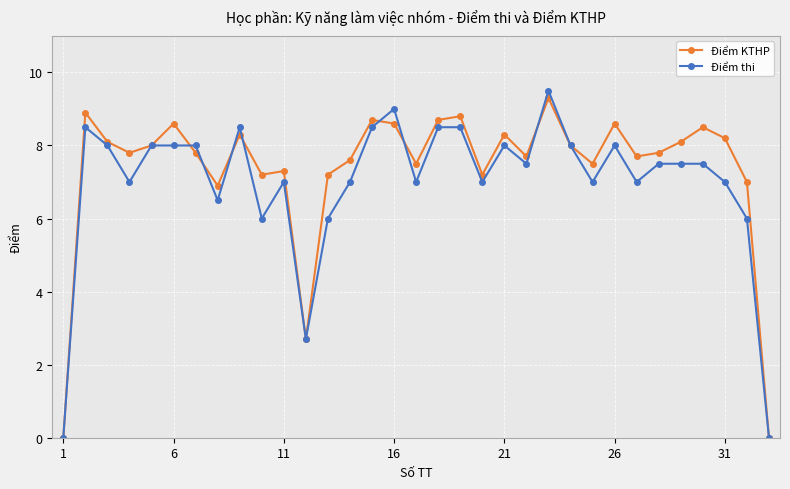

Which series has the largest range (max minus min)?

Điểm thi